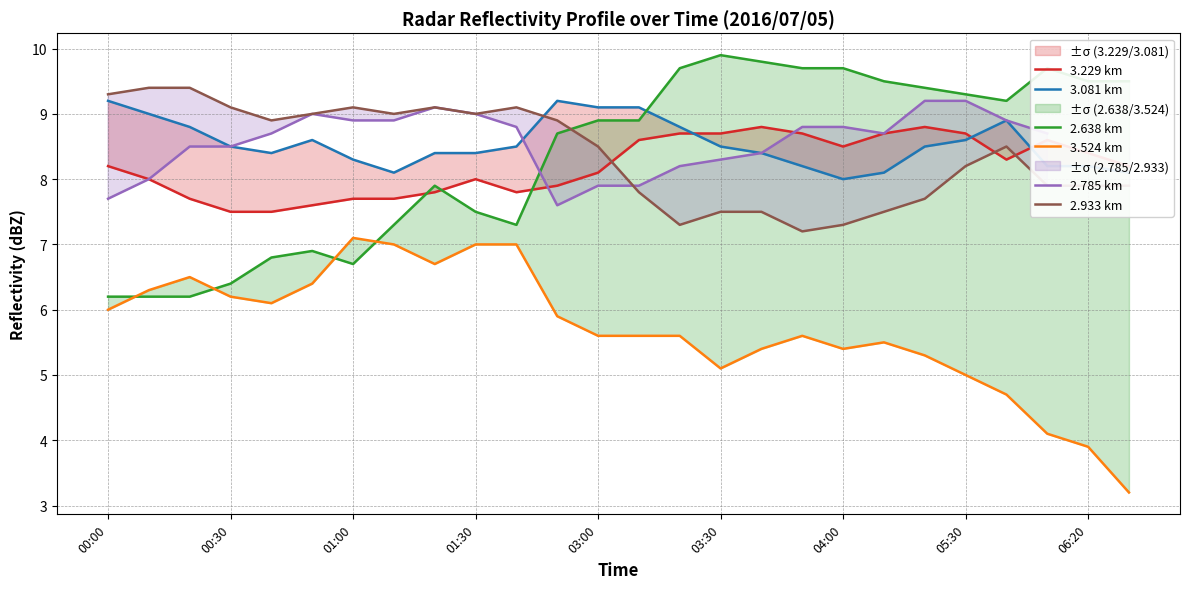

What is the minimum value for 2.933 km?

7.2